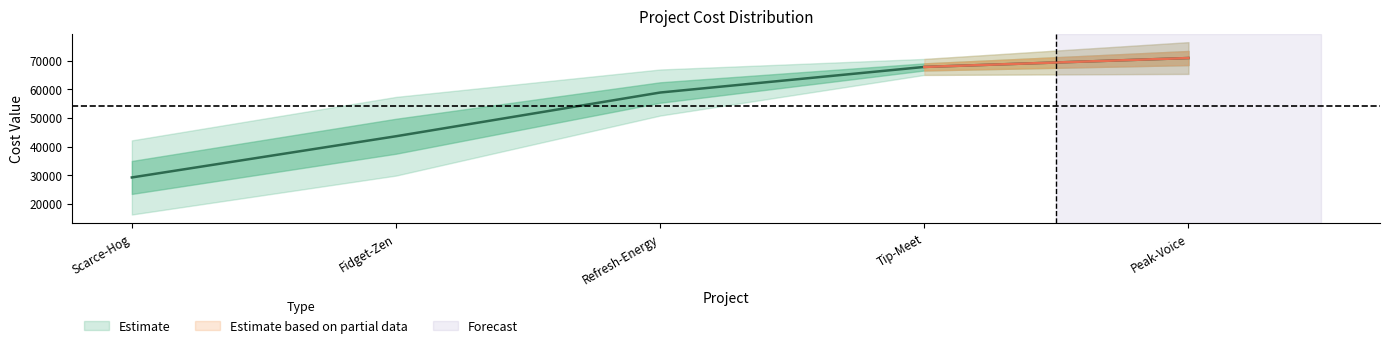

How many lines are shown in the chart?

3